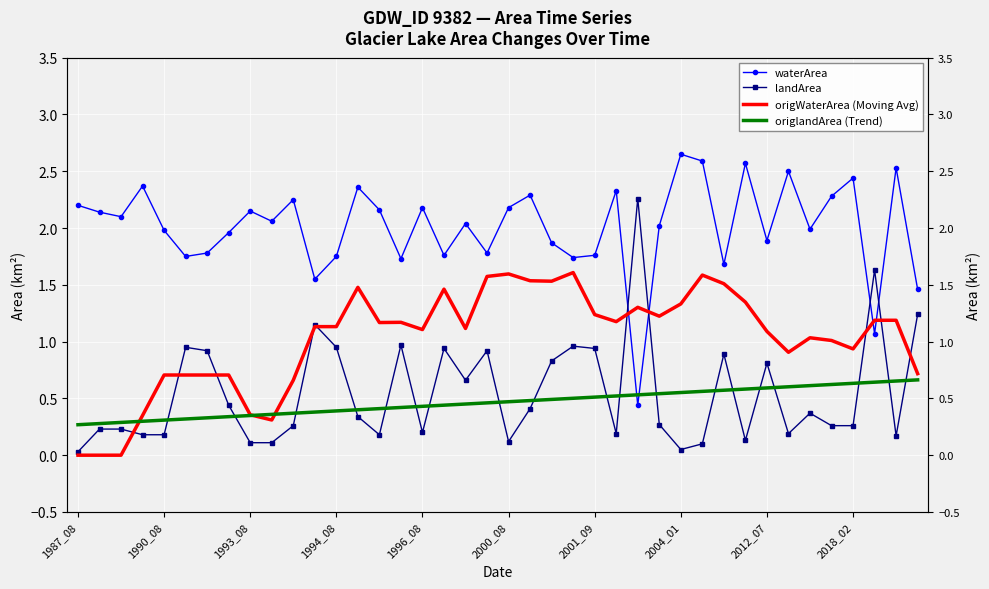

How many lines are shown in the chart?

4